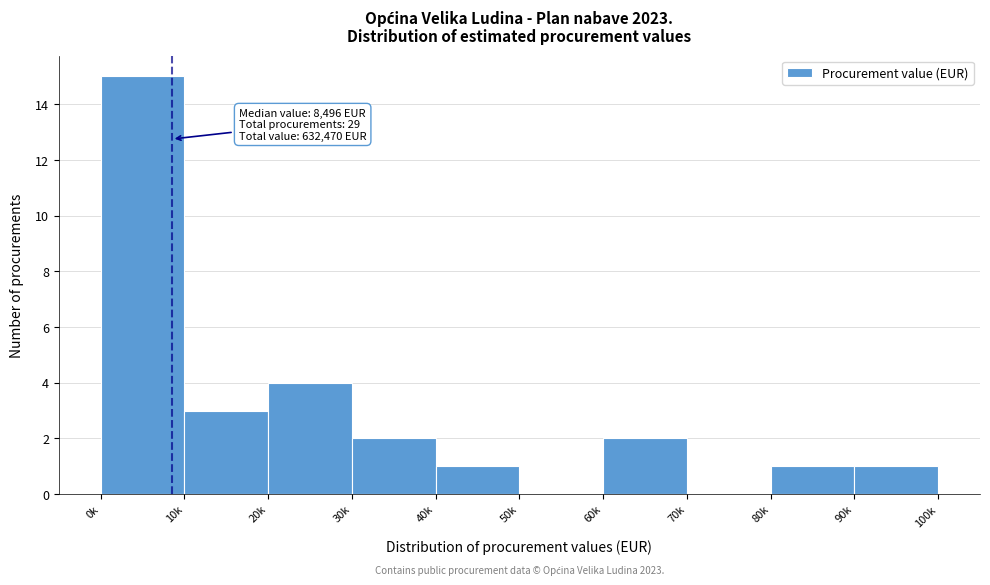

Reading left to right, list all the values displayed in this chart.

0k=15	10k=3	20k=4	30k=2	40k=1	50k=0	60k=2	70k=0	80k=1	90k=1